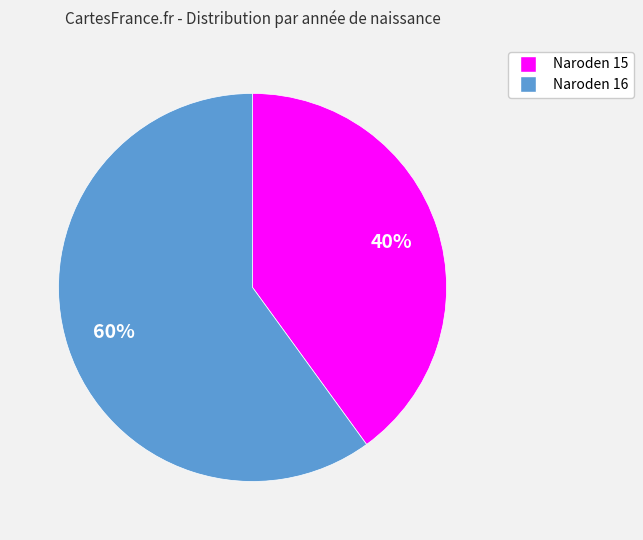

How many segments does this pie chart have?

2